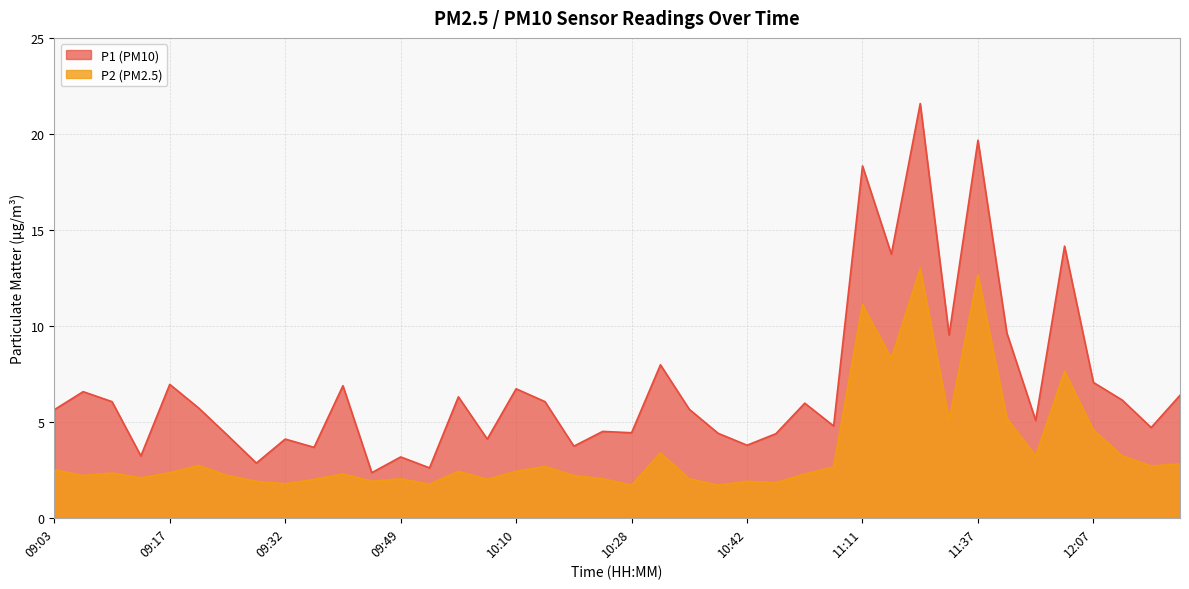

Which series has the largest range (max minus min)?

P1 (PM10)